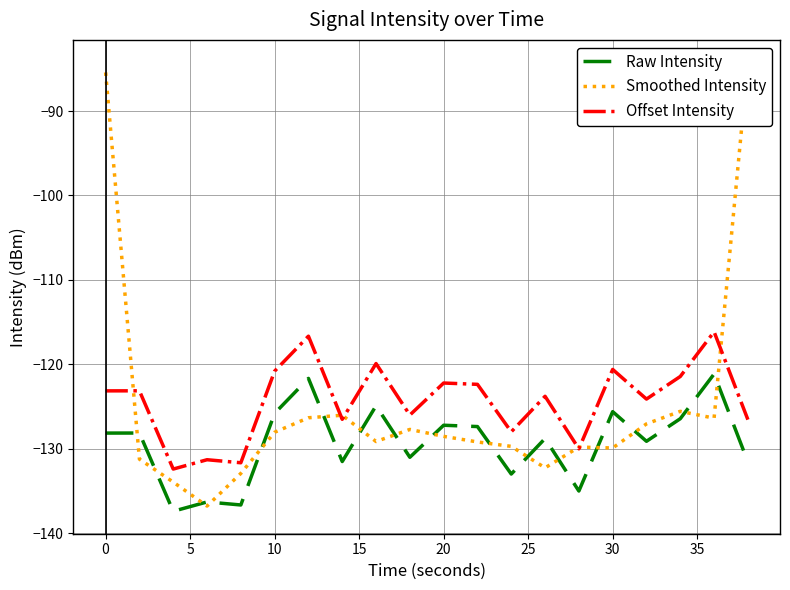

True or false: Offset Intensity and Raw Intensity intersect in this chart.

False